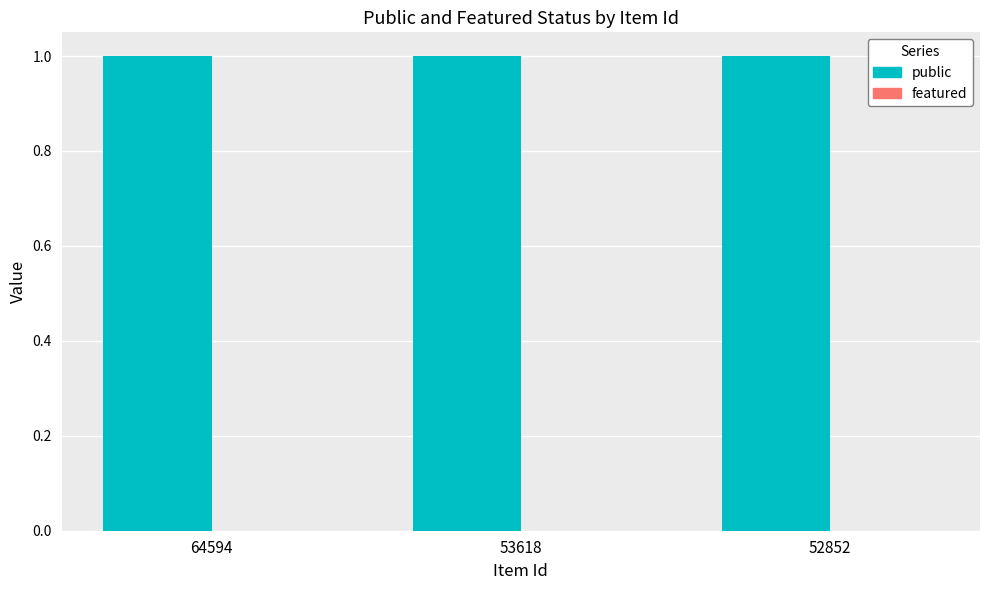

What are all the series names shown in the legend?

public, featured